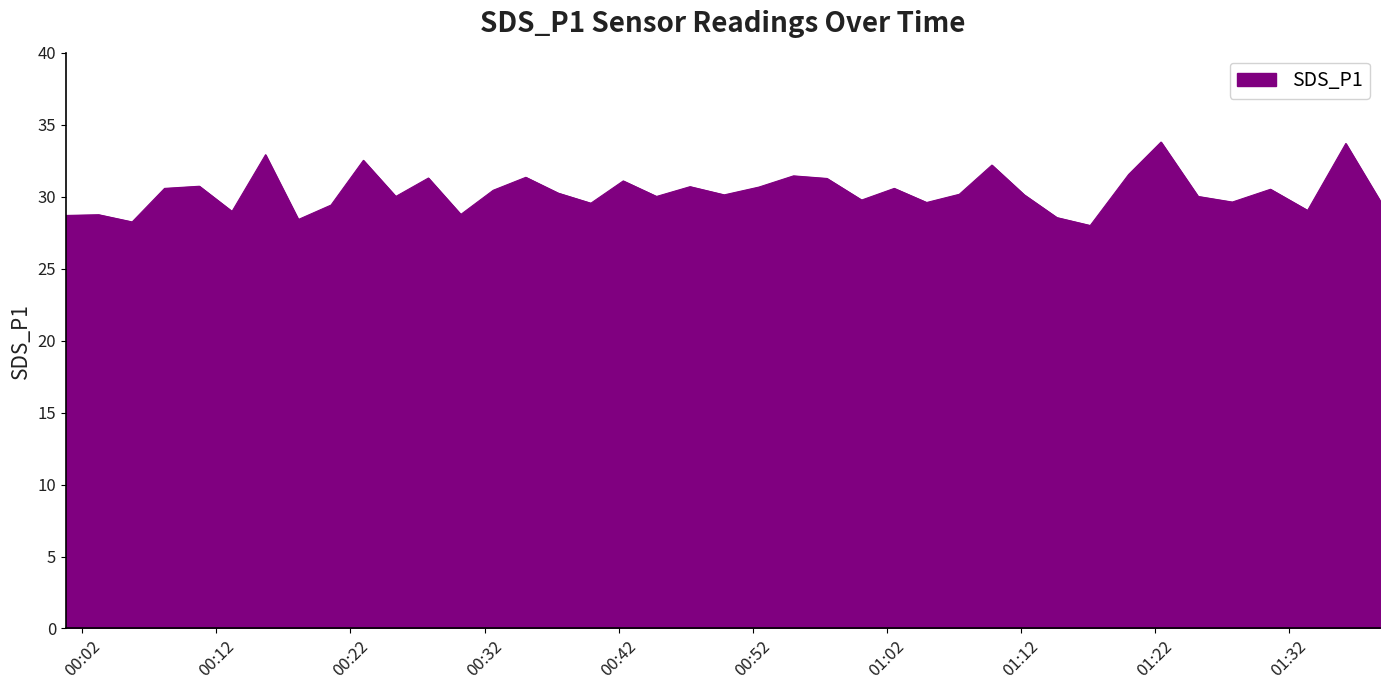

What is the difference between the maximum and minimum values?

5.8